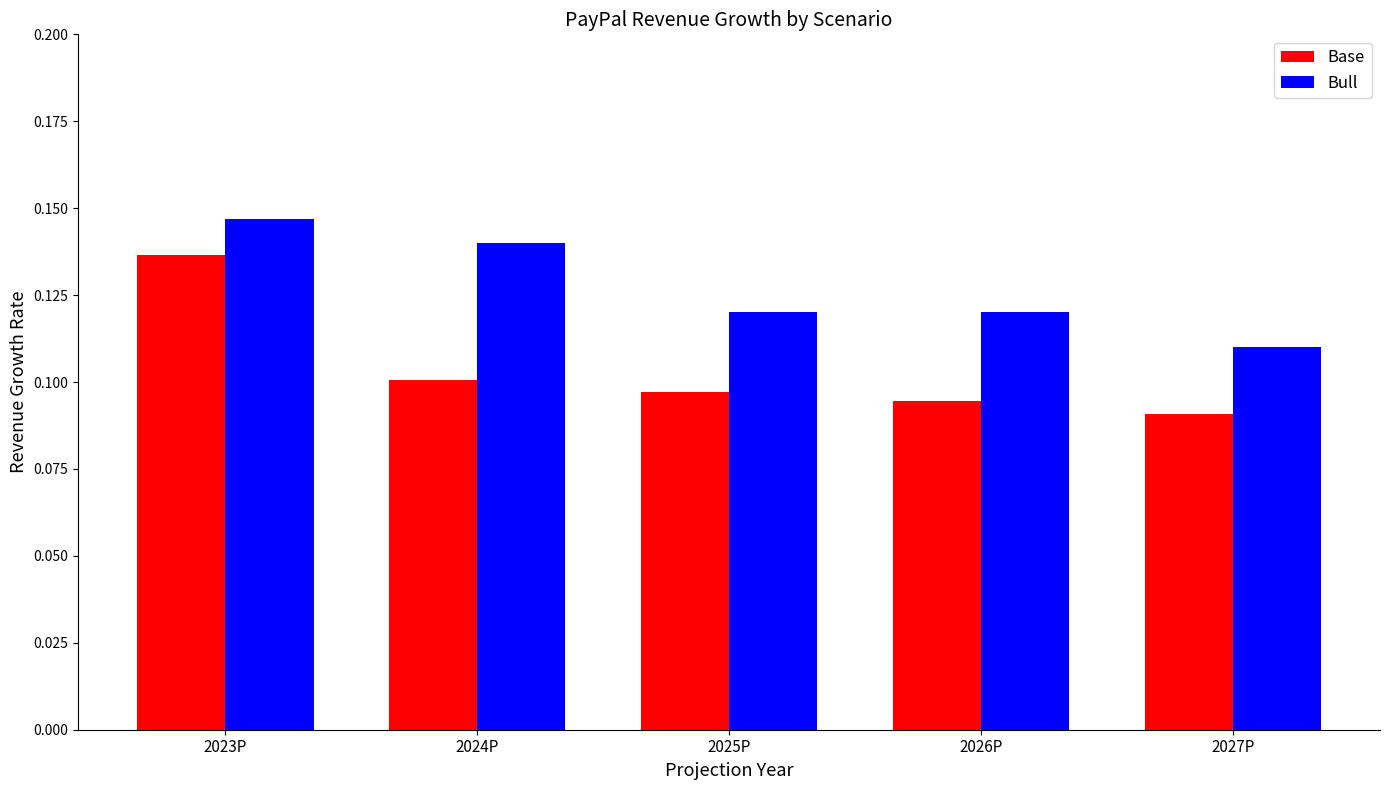

How many categories are shown in the chart?

5